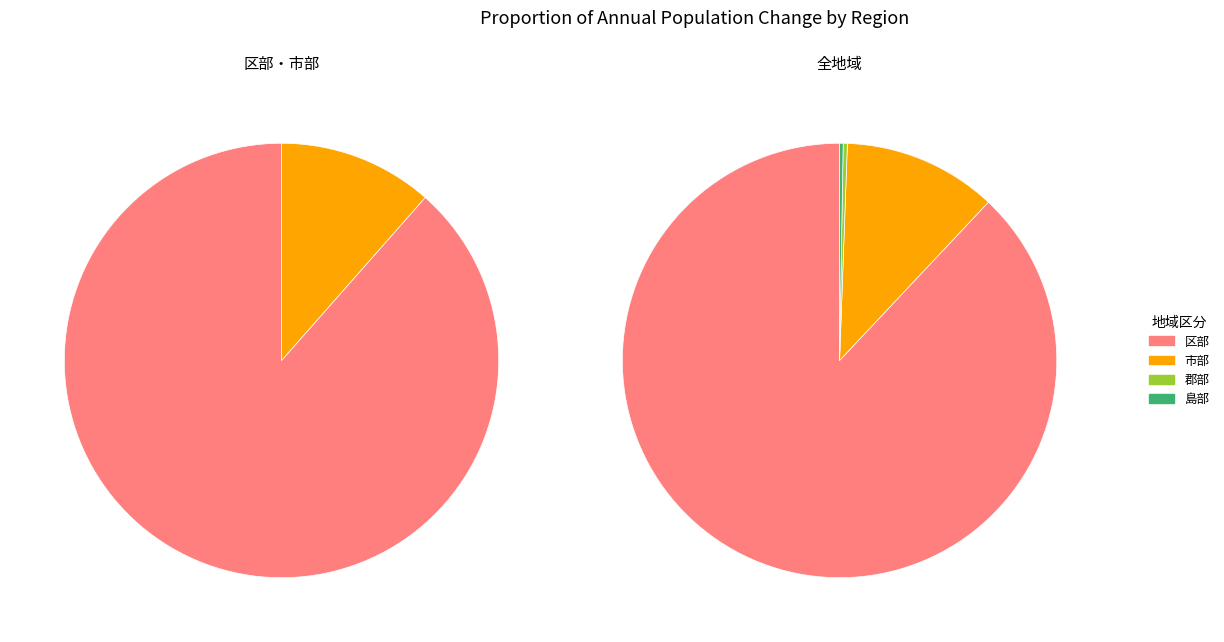

True or false: 区部 accounts for 88% of the total.

True